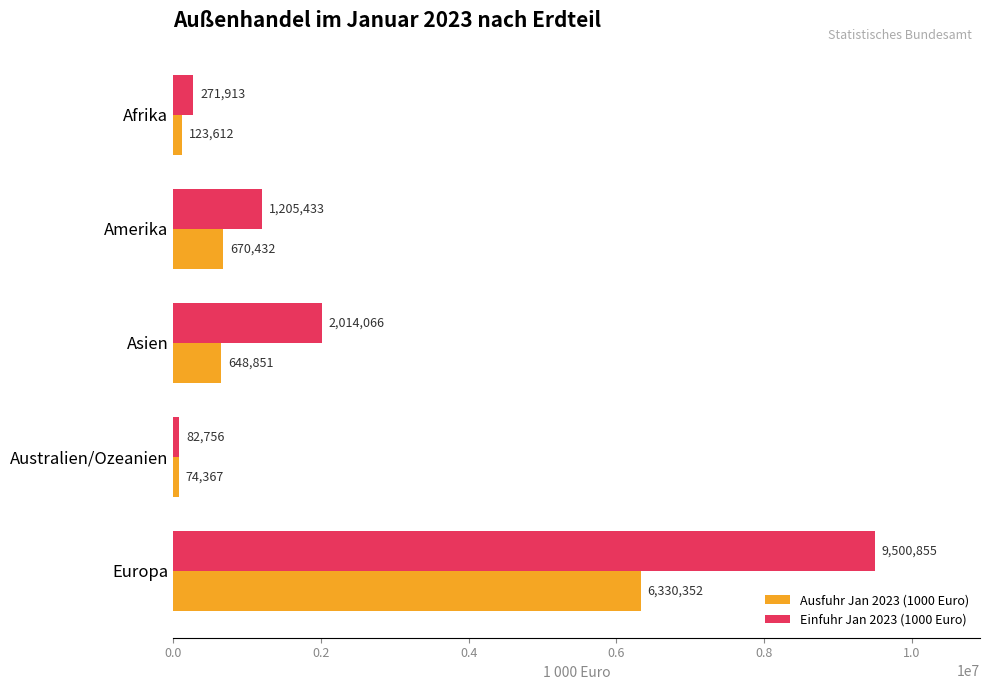

At which label is Ausfuhr Jan 2023 (1000 Euro) closest to 3202359?

Amerika